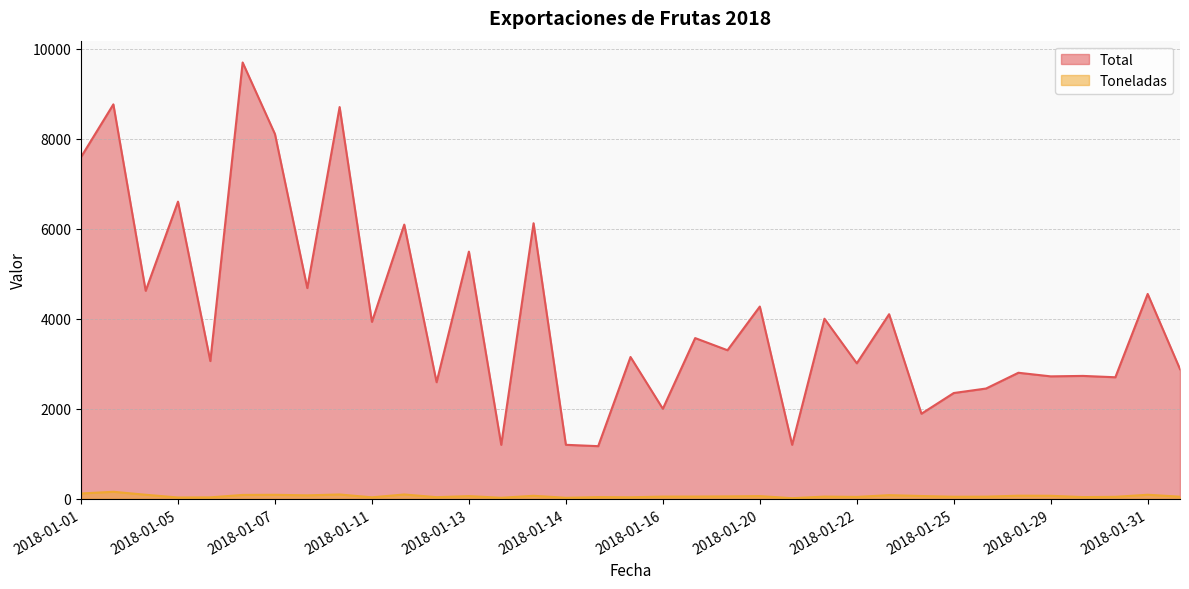

True or false: Toneladas and Total cross at least once.

False